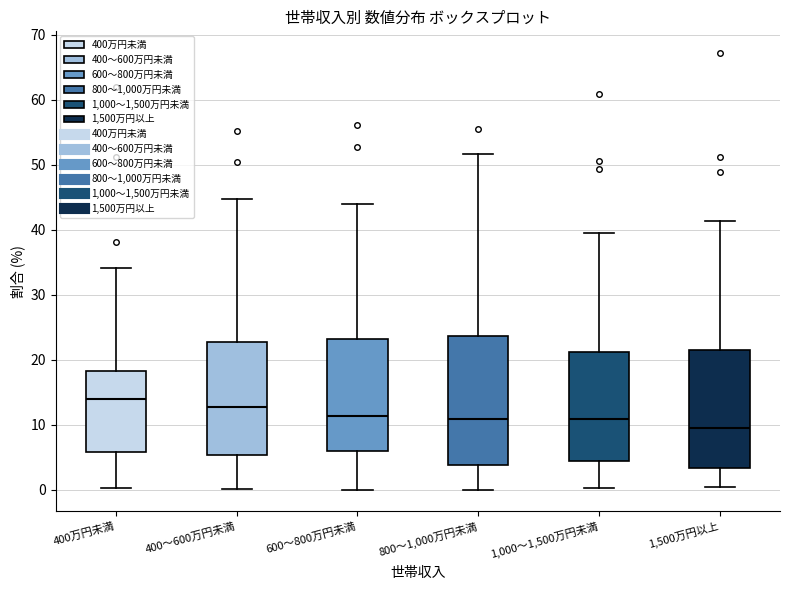

Reading left to right, read every box against the y-axis: the position of its median line, the range the box covers, and the ends of its whiskers. The values are not printed on the chart, so give them approximately, as read against the axis.

400万円未満: median 14, box 6 to 18, whiskers 0 to 34
400～600万円未満: median 13, box 5 to 23, whiskers 0 to 45
600～800万円未満: median 11, box 6 to 23, whiskers 0 to 44
800～1,000万円未満: median 11, box 4 to 24, whiskers 0 to 52
1,000～1,500万円未満: median 11, box 4 to 21, whiskers 0 to 40
1,500万円以上: median 10, box 3 to 21, whiskers 0 to 41